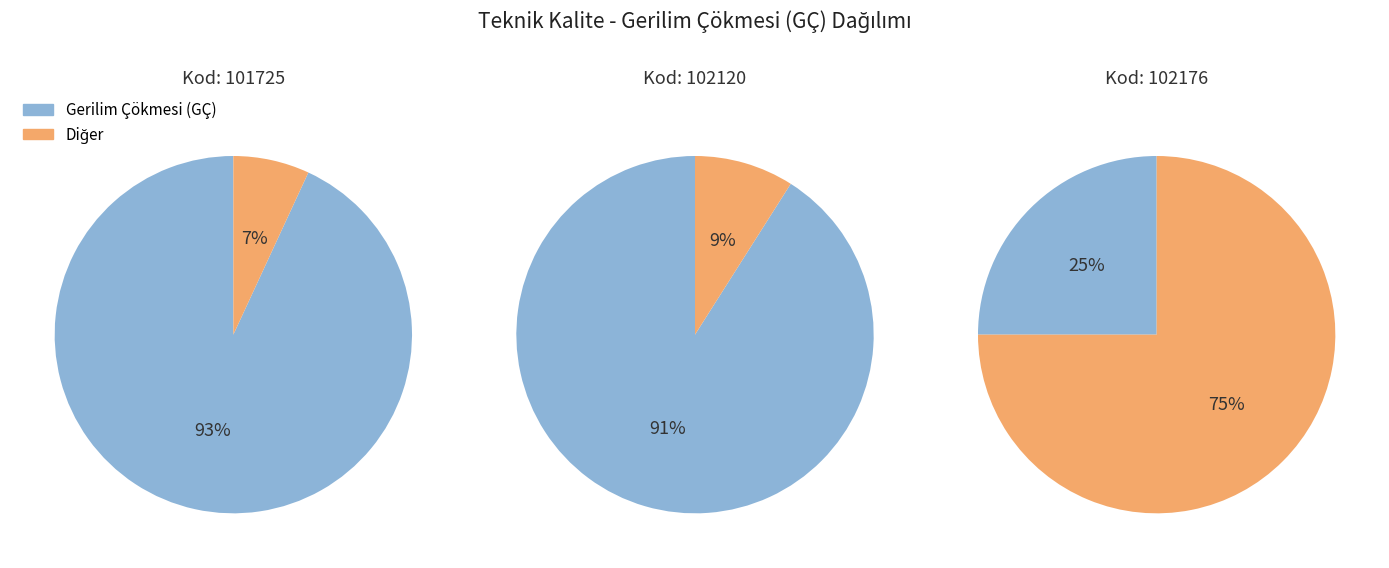

Which series has the widest spread of values?

Gerilim Çökmesi (GÇ)